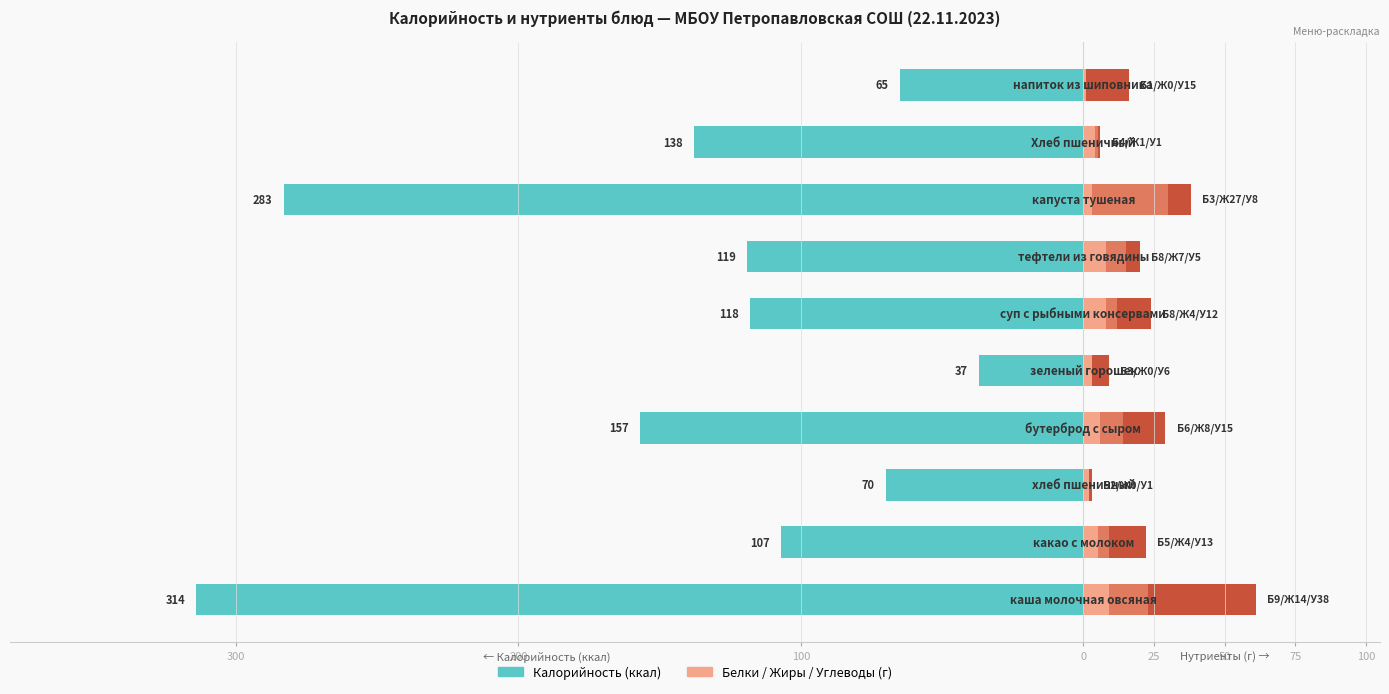

How many bars are there in each group?

4